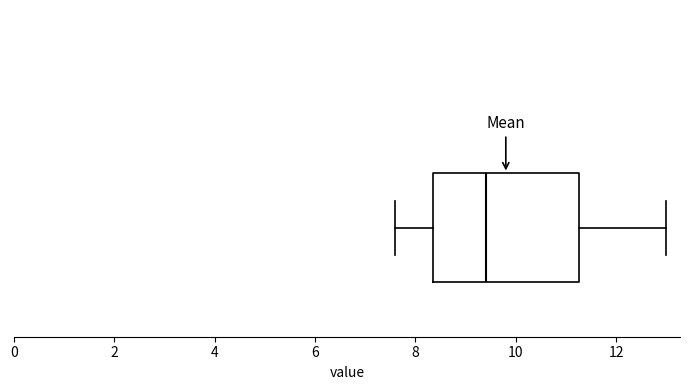

Where is the left edge of the box on the x-axis? The values are not printed on the chart, so give them approximately, as read against the axis.

8.4